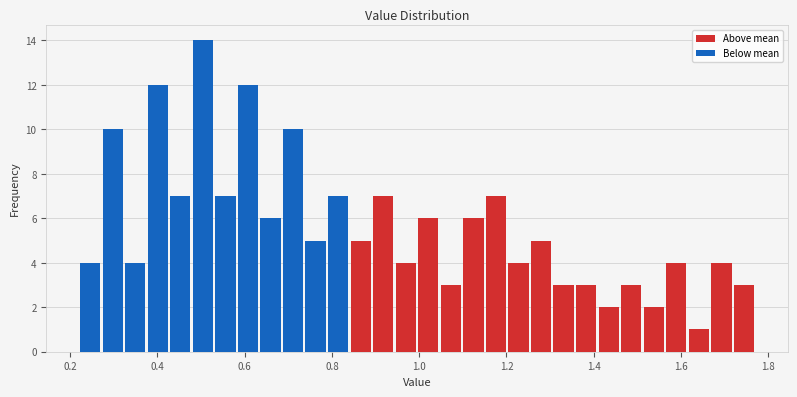

Around what value on the x-axis is the tallest bar? Give the approximate position of its centre, as read against the axis.

0.50